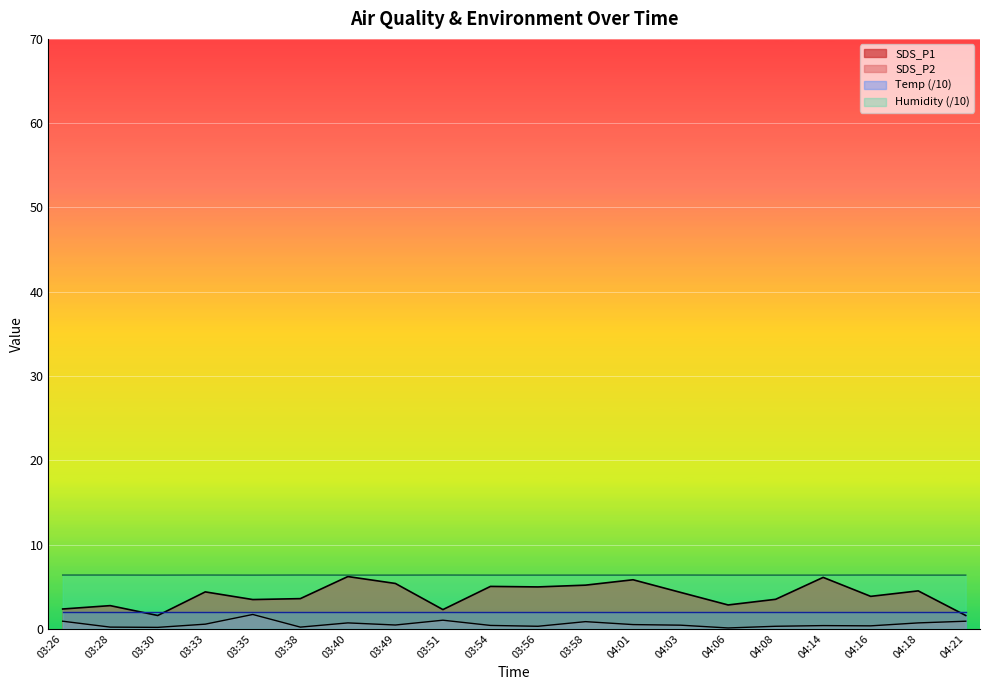

True or false: SDS_P2 has more than 0 interior local peaks.

True